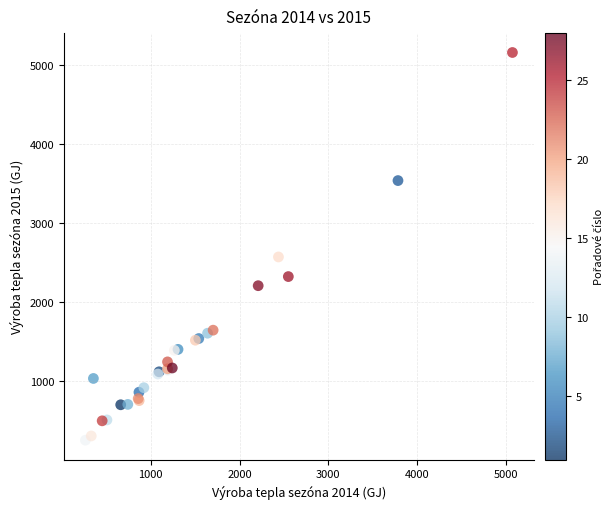

What Y value in the scatter plot is closest to 2702?

2568.1